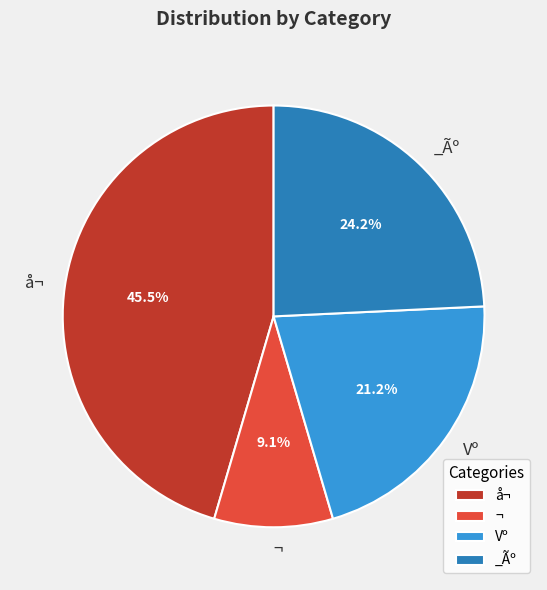

Is there any slice that represents more than half of the pie?

No